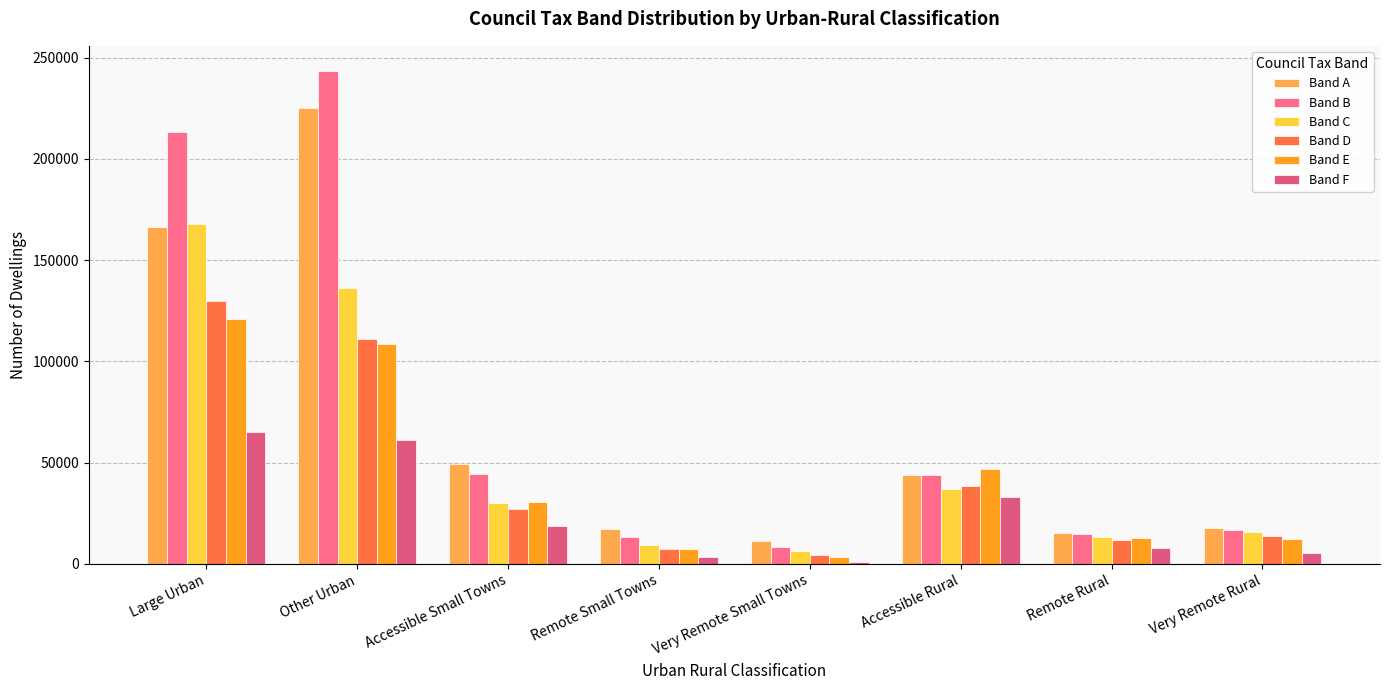

The Band E series shows 31371 at Accessible Rural. True or false?

False